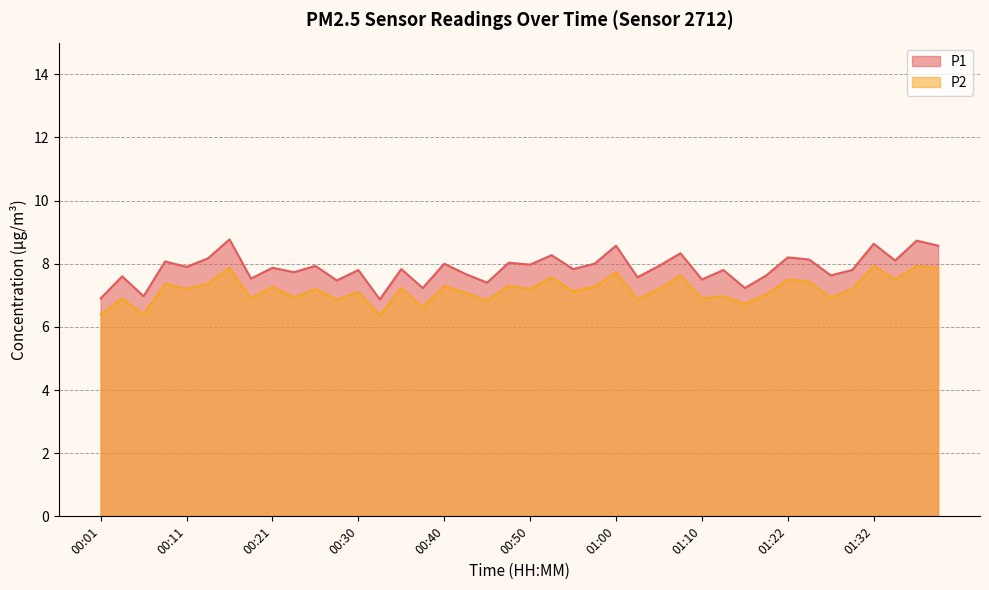

True or false: P1 has a value of 8.1 at 01:35.

True